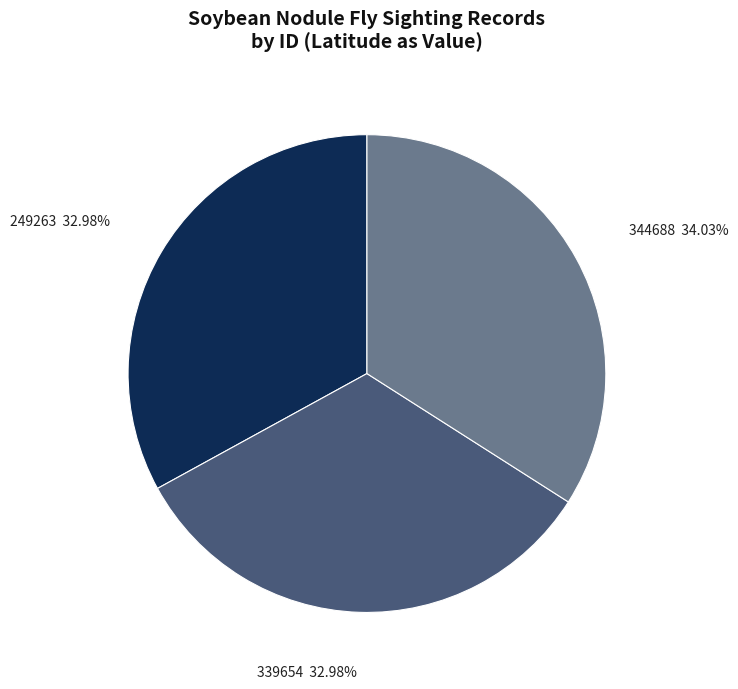

True or false: 339654 accounts for 33% of the total.

True